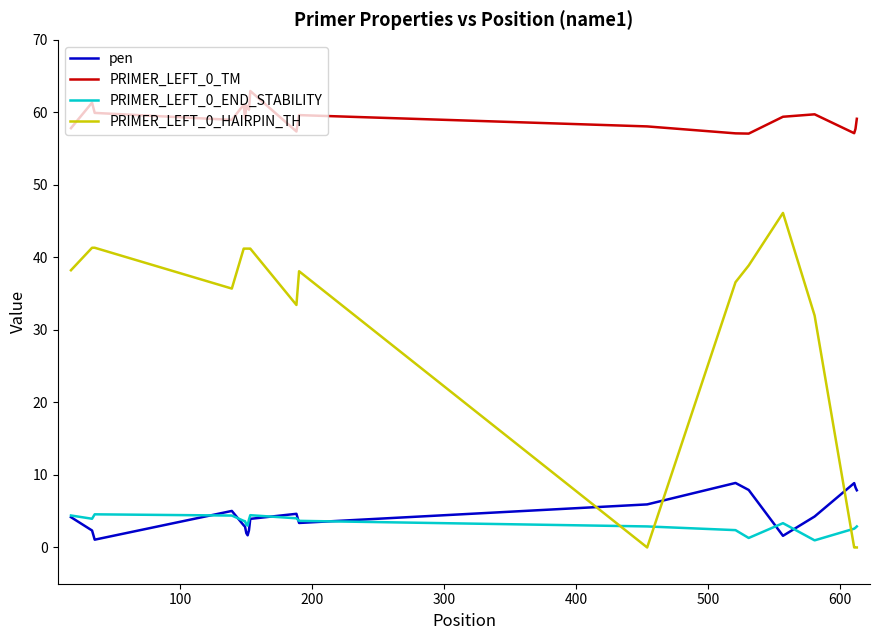

Which series has the largest total across all categories?

PRIMER_LEFT_0_TM